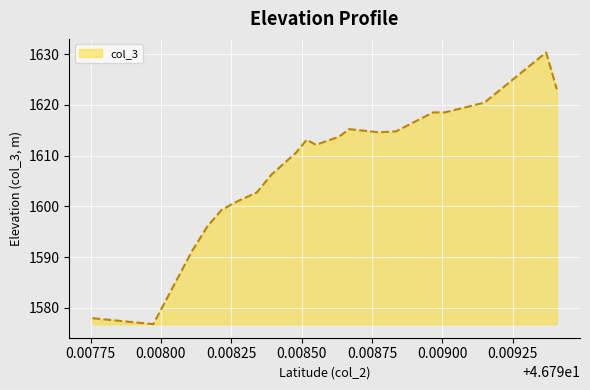

What is the greatest value displayed?

1630.3